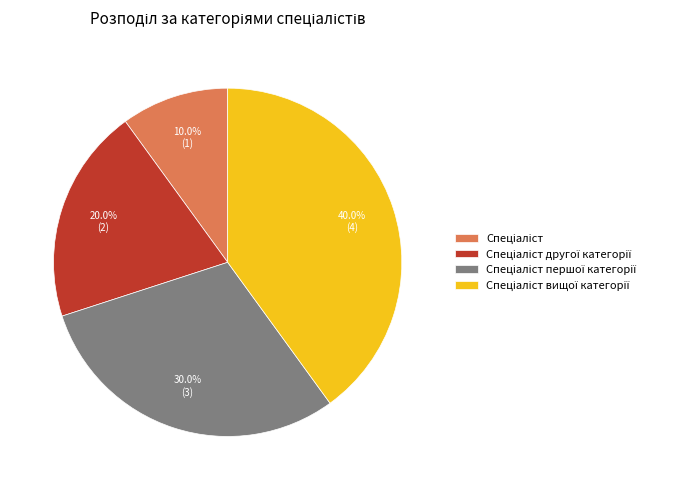

Is there a majority slice in this chart?

No